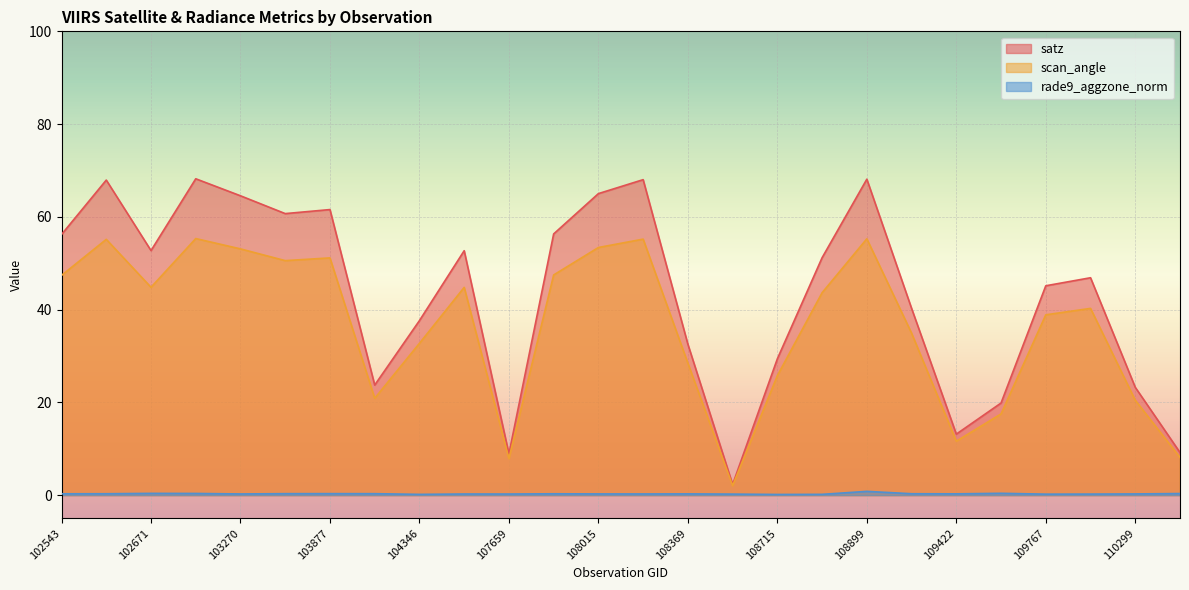

At 108369, list the series in order from largest to smallest.

satz, scan_angle, rade9_aggzone_norm